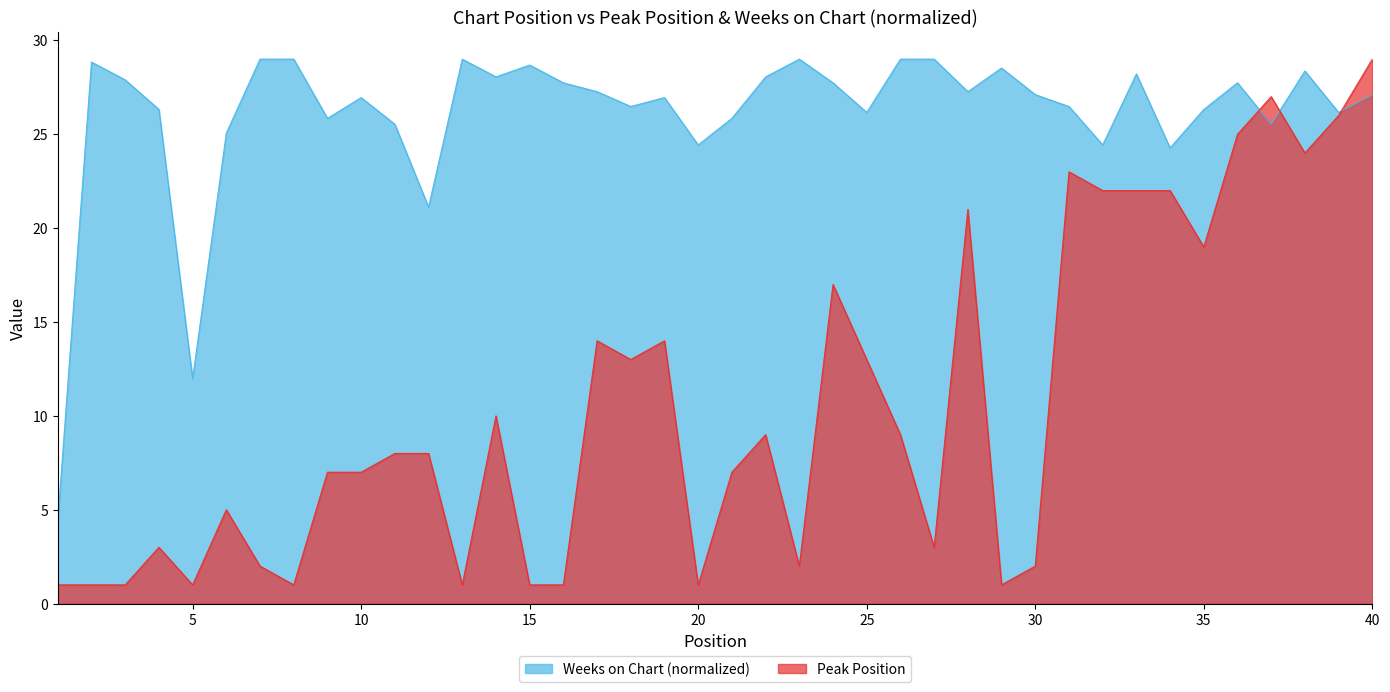

Which series has the largest range (max minus min)?

Peak Position